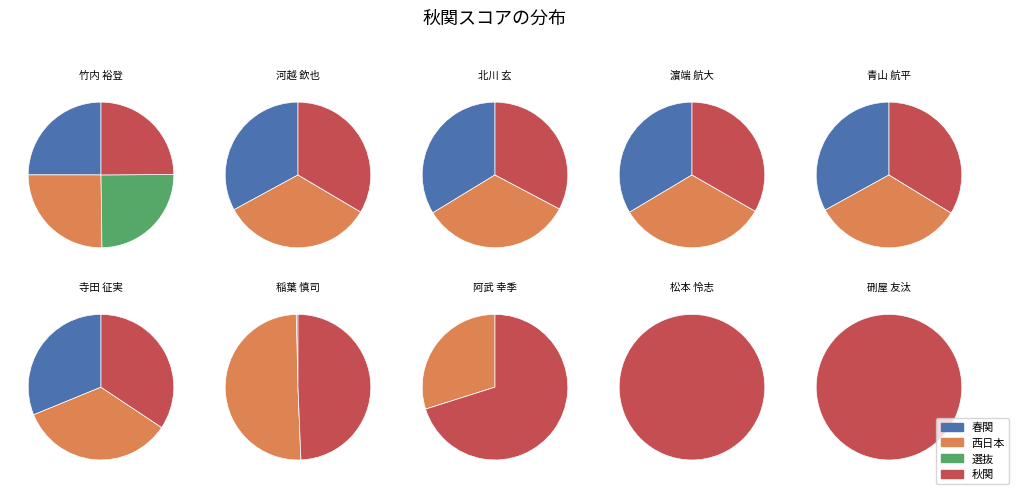

Is it true that 硎屋 友汰 is 6% of the pie?

False